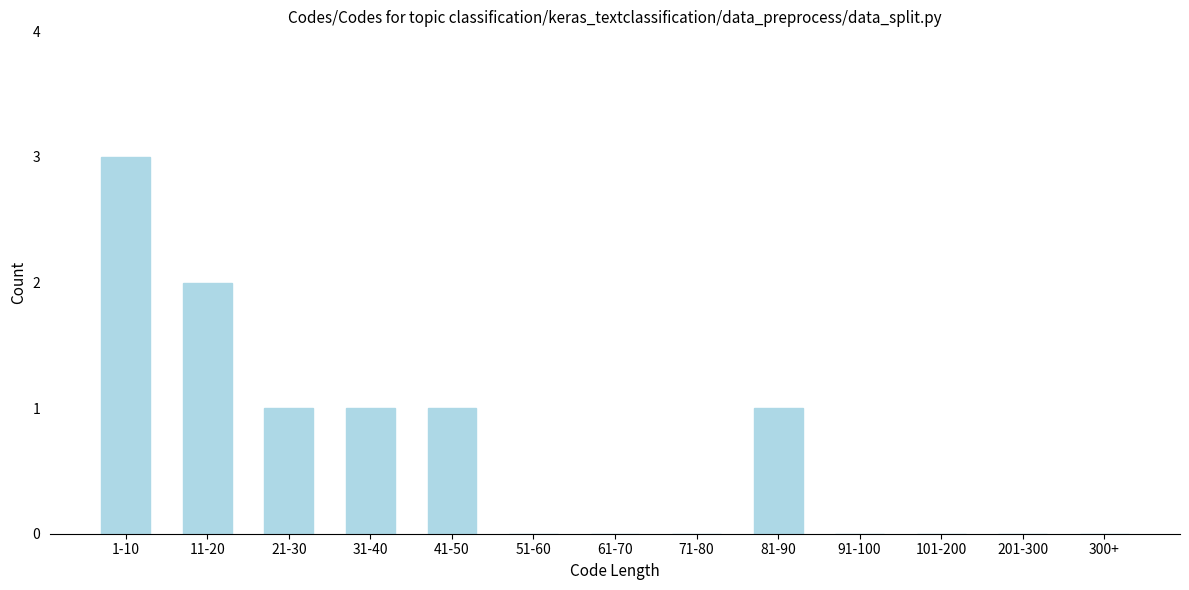

Reading left to right, extract all data points from this chart.

1-10=3	11-20=2	21-30=1	31-40=1	41-50=1	51-60=0	61-70=0	71-80=0	81-90=1	91-100=0	101-200=0	201-300=0	300+=0